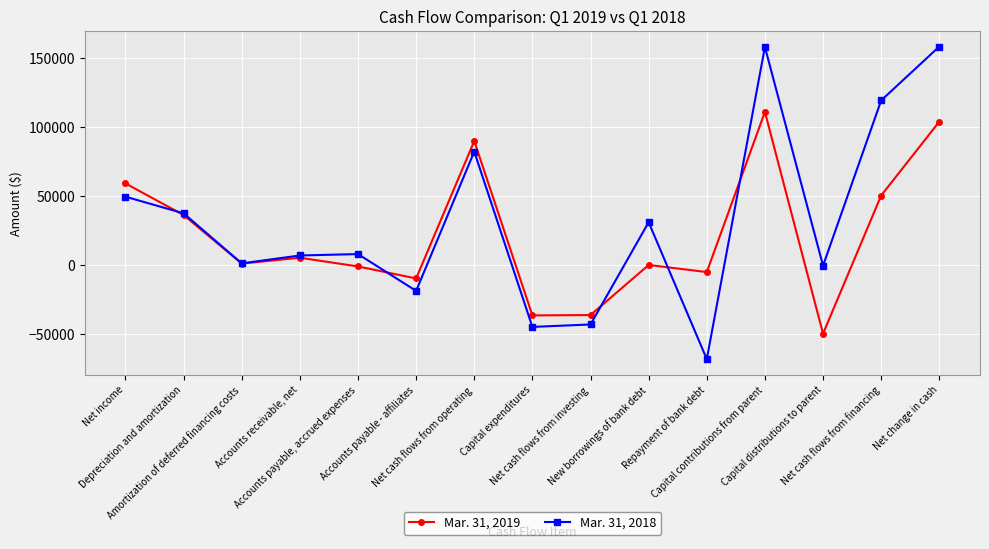

Where is Mar. 31, 2018 nearest to the value 45057?

Net income